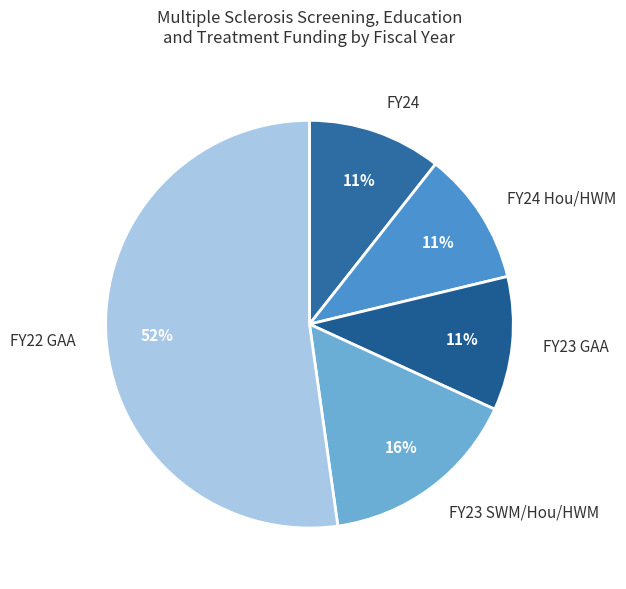

True or false: FY24 accounts for 11% of the total.

True